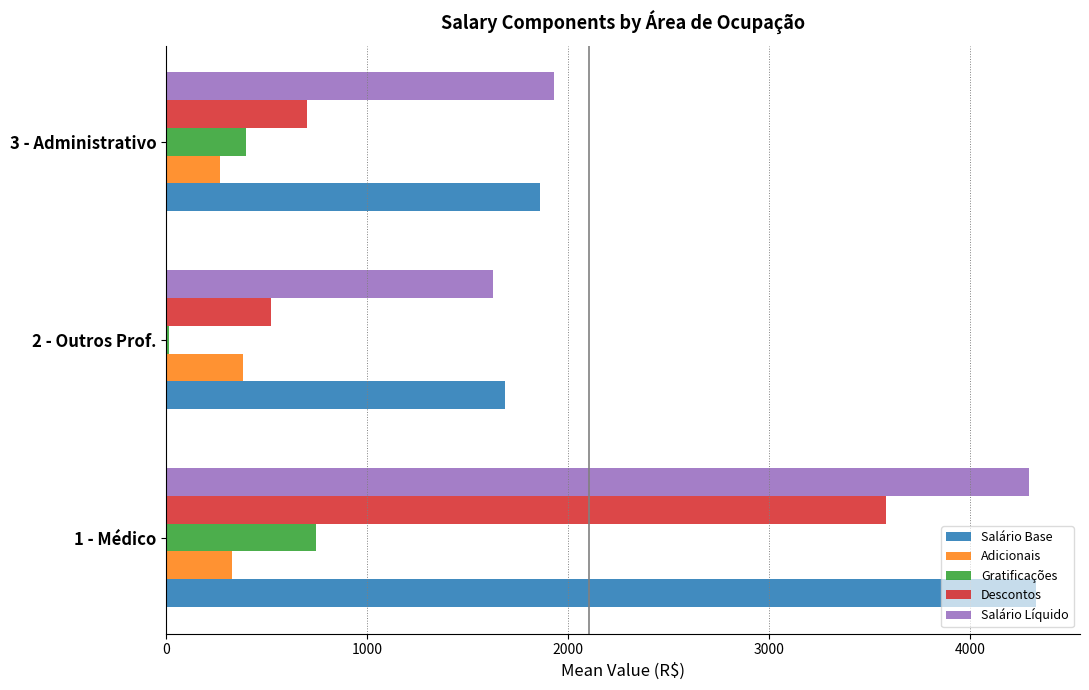

The value of Descontos at 3 - Administrativo is 696.8. True or false?

True